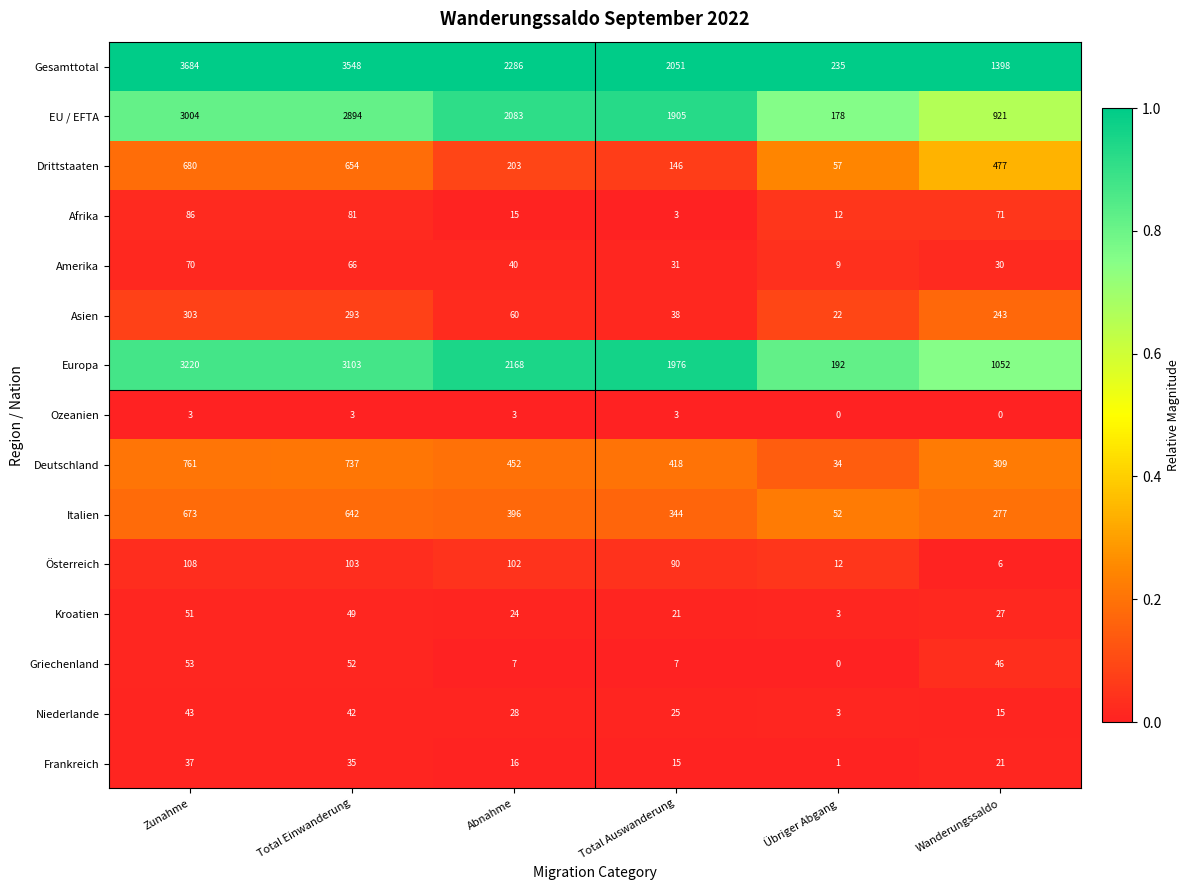

Which category has the highest value in the Frankreich series?

Zunahme